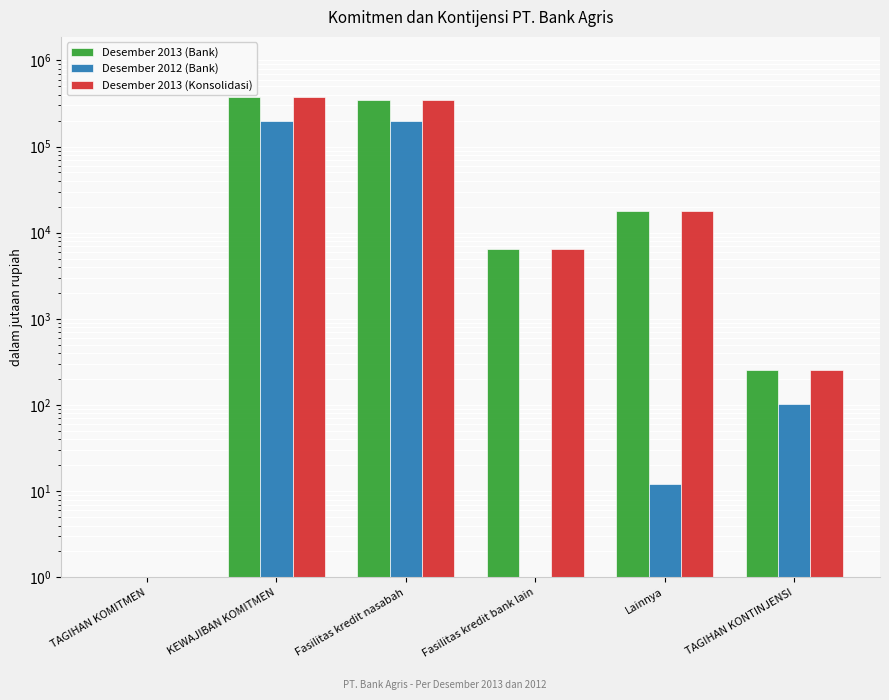

Is it true that Desember 2013 (Konsolidasi) equals 2704 at Fasilitas kredit bank lain?

False